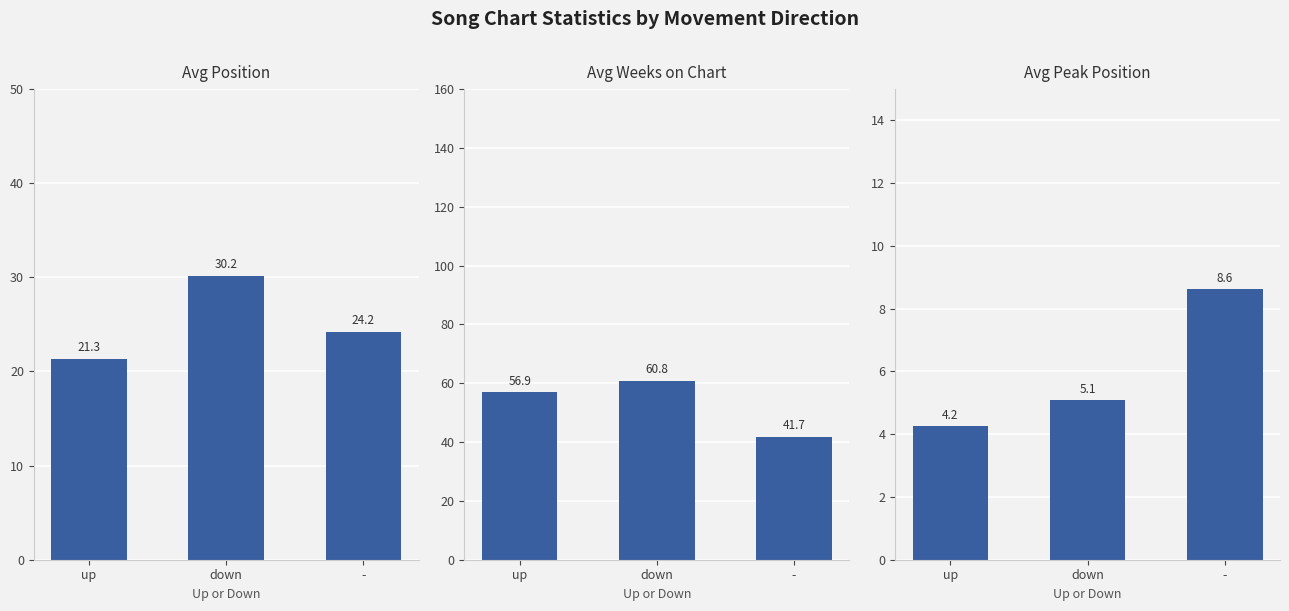

The Avg Position series shows 30.2 at down. True or false?

True